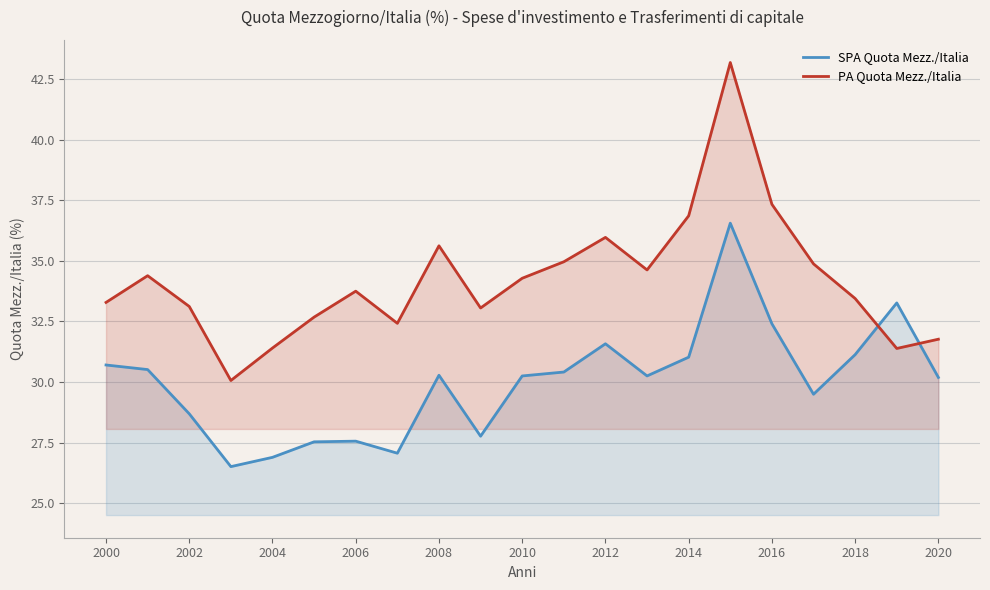

Reading left to right, what are all the values shown in this chart?

SPA Quota Mezz./Italia: 30.7	30.5	28.7	26.5	26.9	27.5	27.6	27.1	30.3	27.8	30.2	30.4	31.6	30.2	31.0	36.6	32.4	29.5	31.1	33.3	30.2
PA Quota Mezz./Italia: 33.3	34.4	33.1	30.1	31.4	32.7	33.7	32.4	35.6	33.1	34.3	35.0	36.0	34.6	36.9	43.2	37.3	34.9	33.4	31.4	31.8